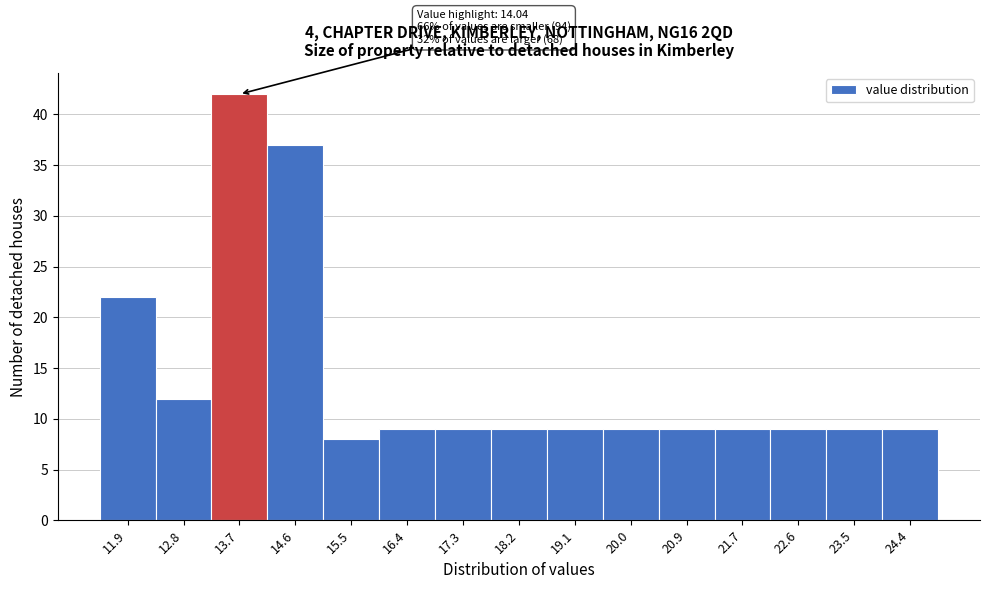

Reading left to right, what are all the values shown in this chart?

22	12	42	37	8	9	9	9	9	9	9	9	9	9	9